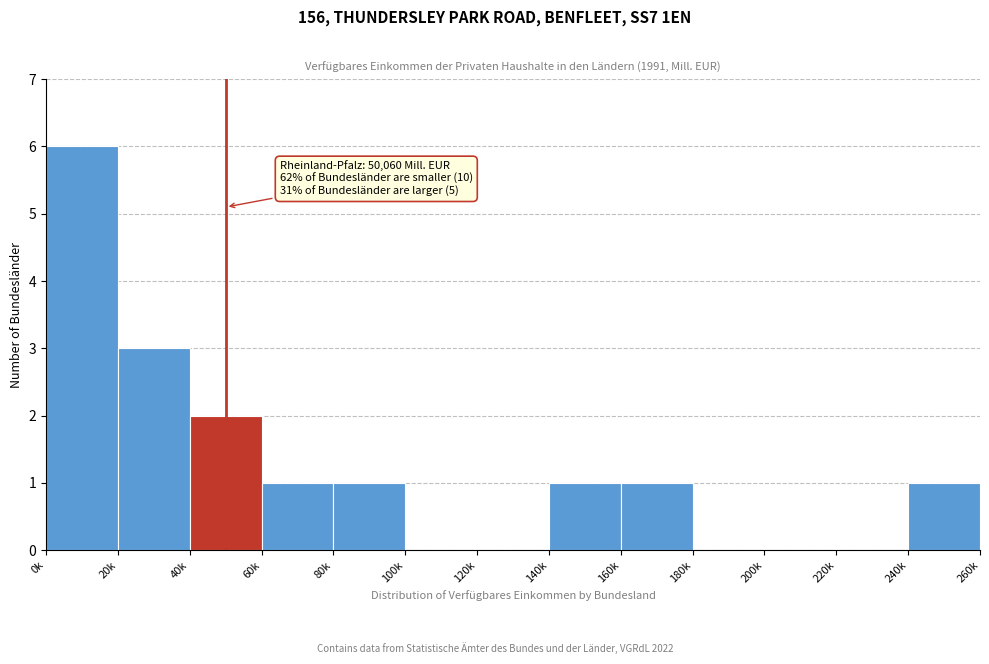

Reading left to right, extract all data points from this chart.

0k=6	20k=3	40k=2	60k=1	80k=1	100k=0	120k=0	140k=1	160k=1	180k=0	200k=0	220k=0	240k=1